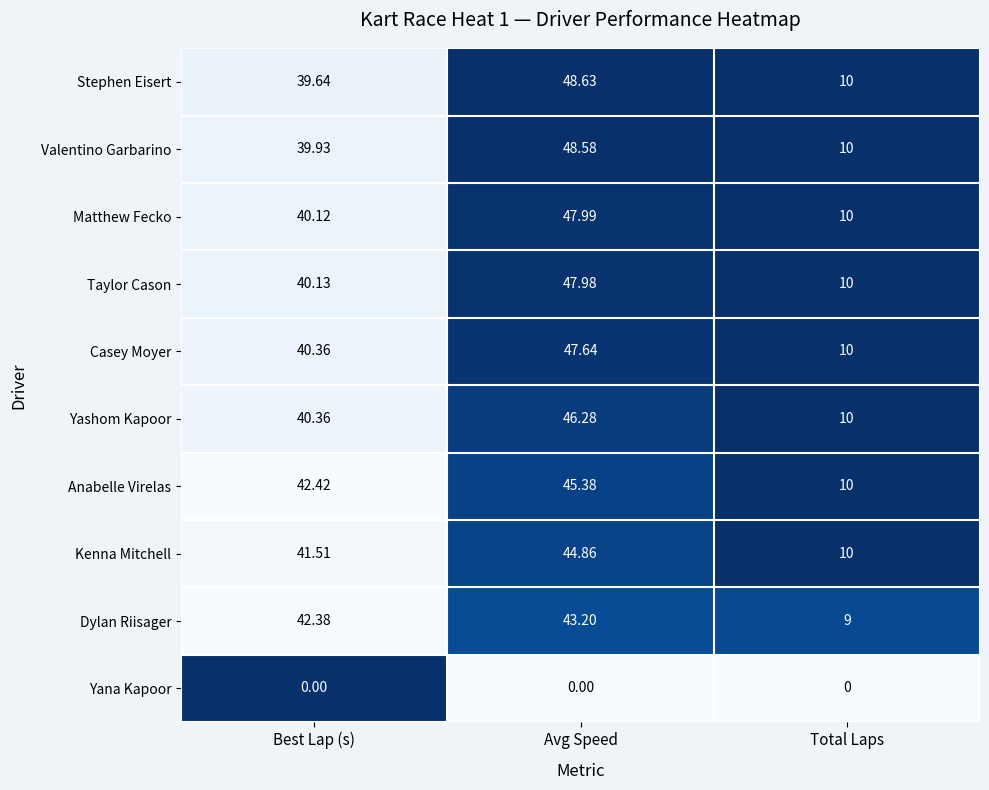

At which label does Valentino Garbarino first exceed 39?

Best Lap (s)